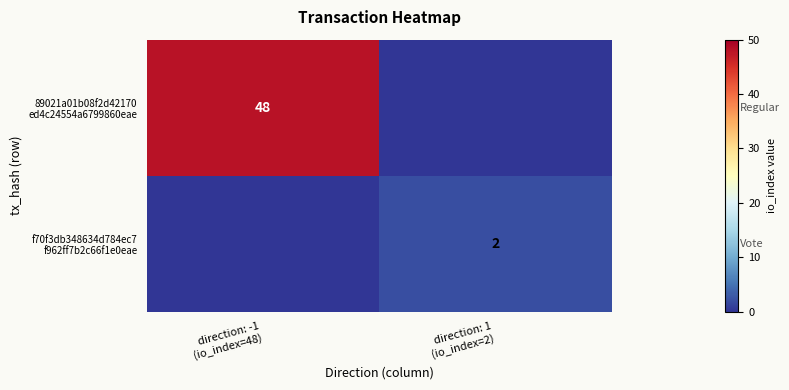

How many values in f70f3db348634d784ec7 f962ff7b2c66f1e0eae are above zero?

1